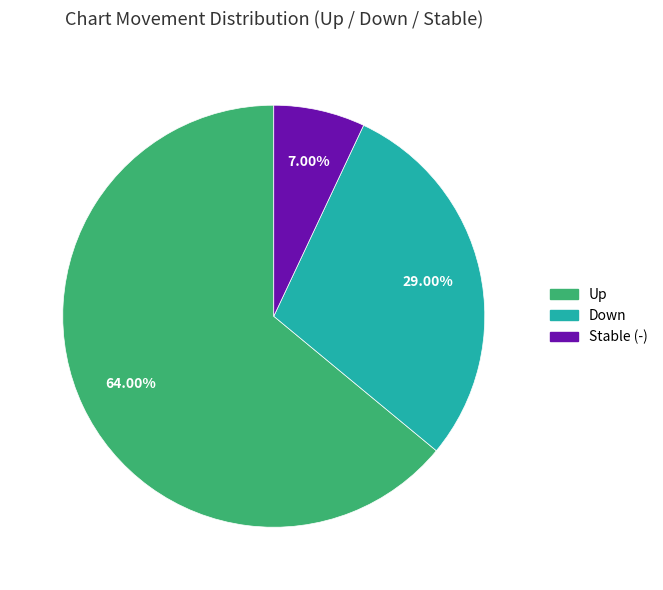

Is there a majority slice in this chart?

Yes